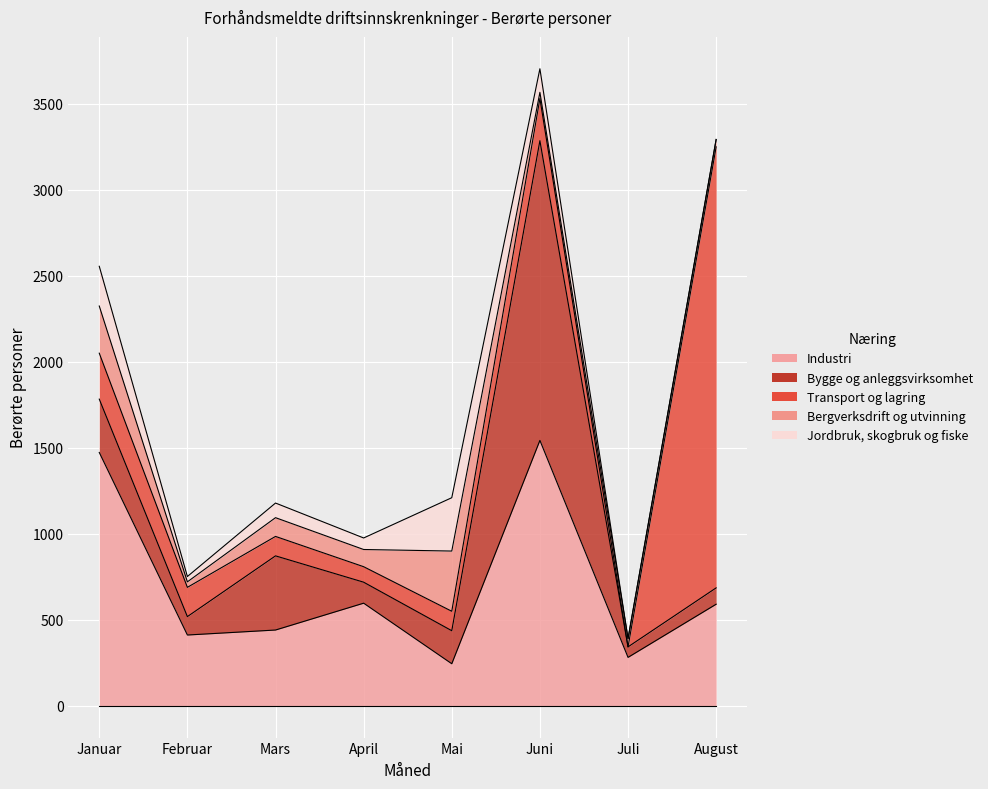

Rank the series by their maximum value, from highest to lowest.

Transport og lagring, Bygge og anleggsvirksomhet, Industri, Bergverksdrift og utvinning, Jordbruk, skogbruk og fiske